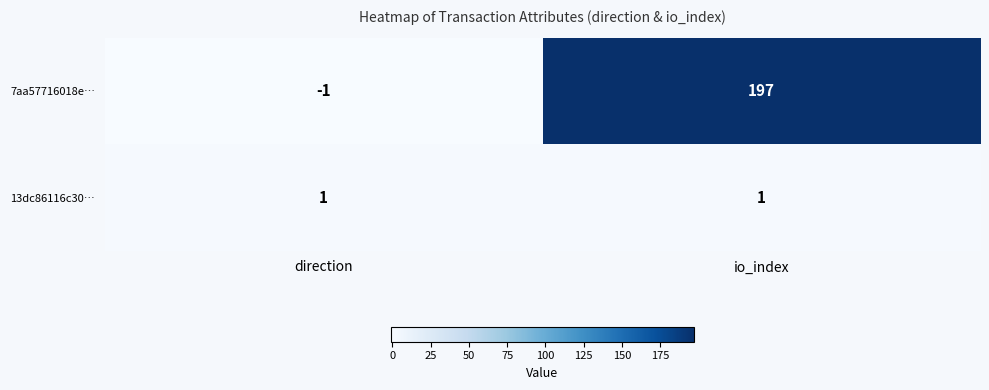

Reading right to left, transcribe all the data shown in this chart.

7aa57716018e…: io_index=197	direction=-1
13dc86116c30…: io_index=1	direction=1